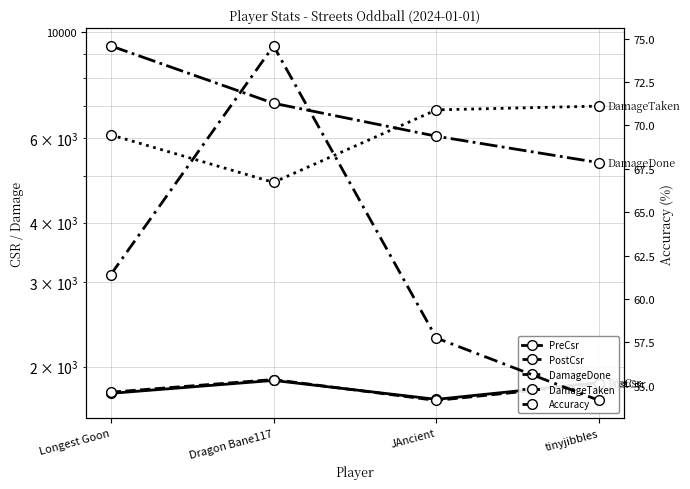

What is the label of the 2nd point from the right?

JAncient